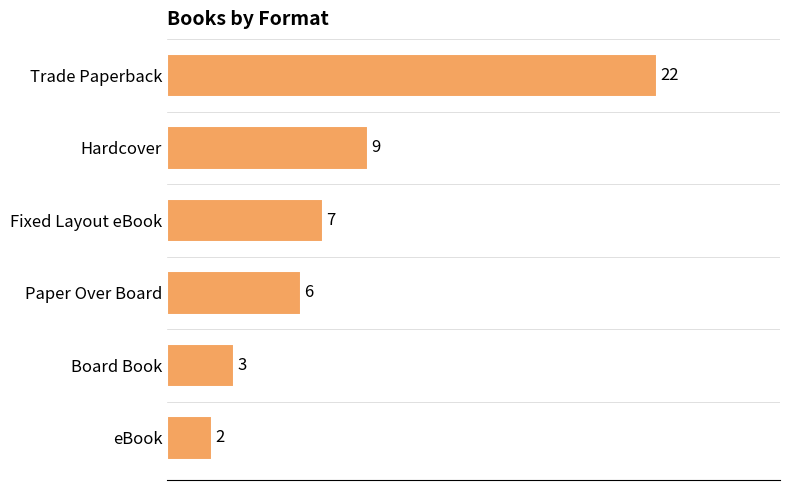

What position from the bottom is Trade Paperback?

6